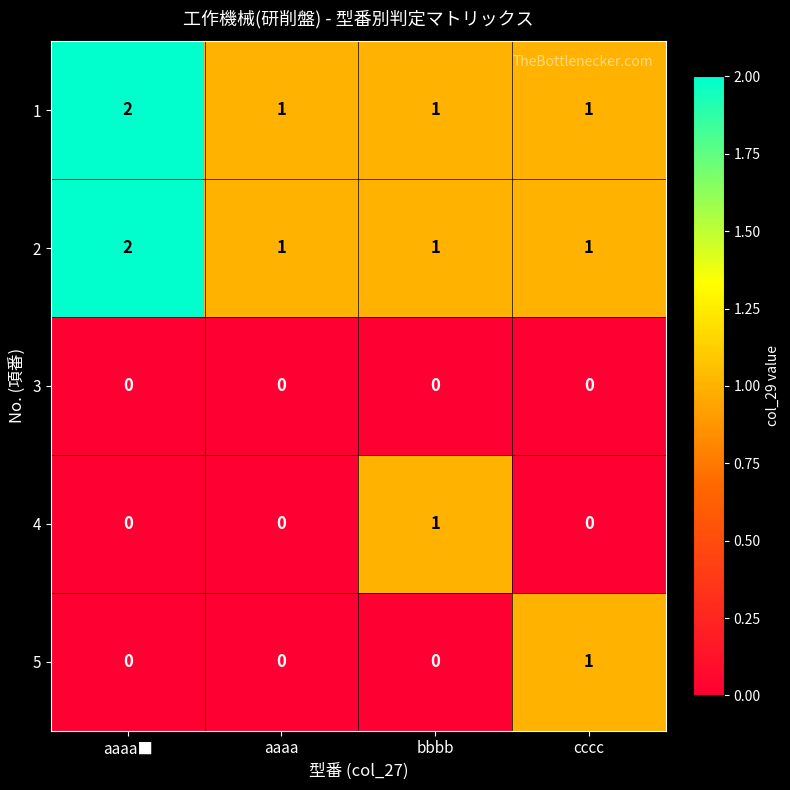

Count the 2 values in the range 1 to 2.

4